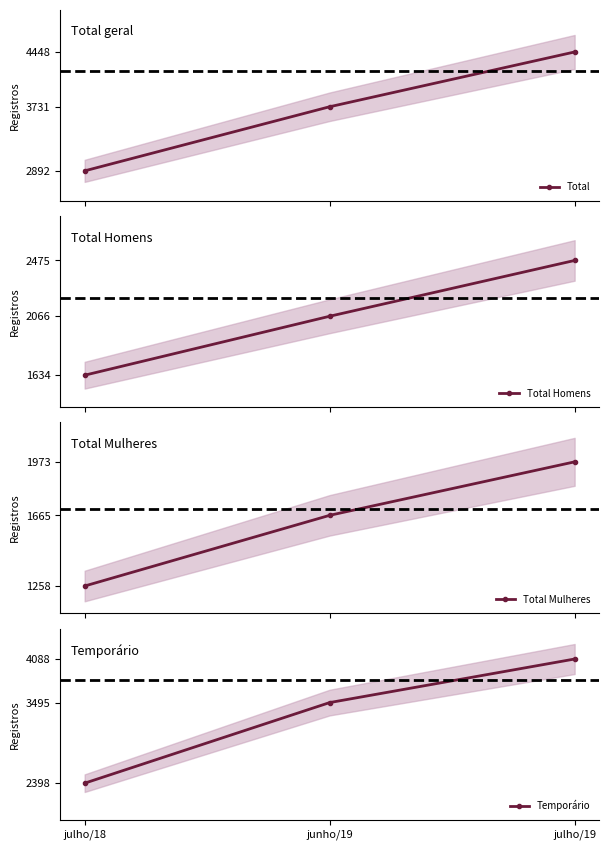

Which has a higher value, julho/19 or junho/19?

julho/19